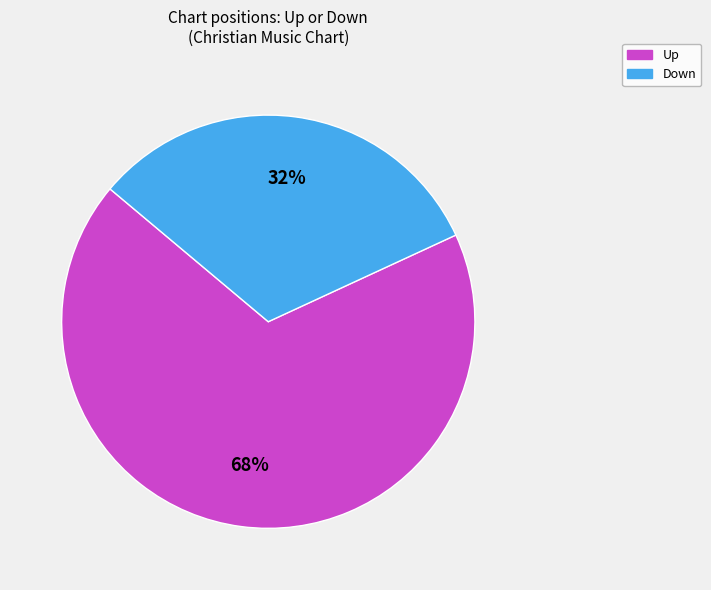

What is the ratio of the value at Down to the value at Up?

0.5